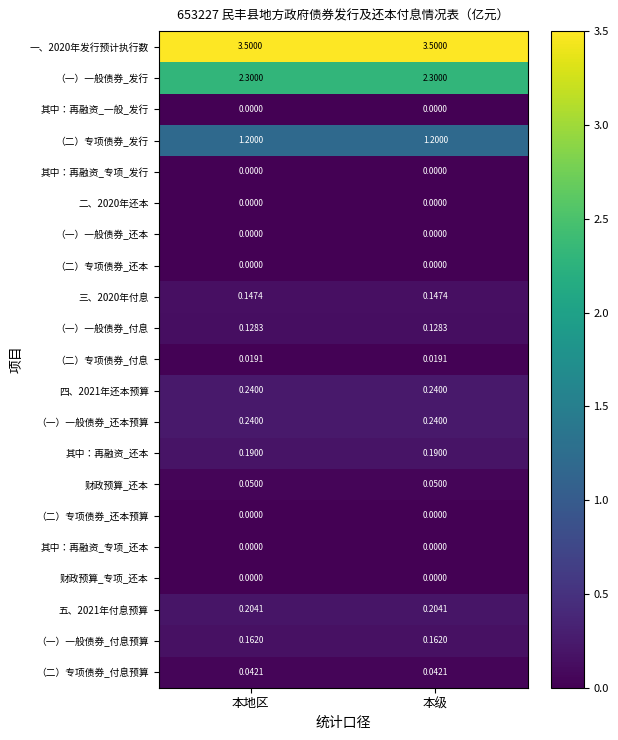

At how many categories does at least one series exceed 2?

2